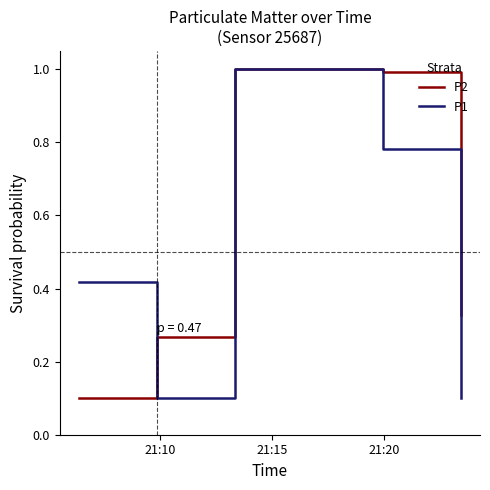

At how many categories does at least one series exceed 0?

5